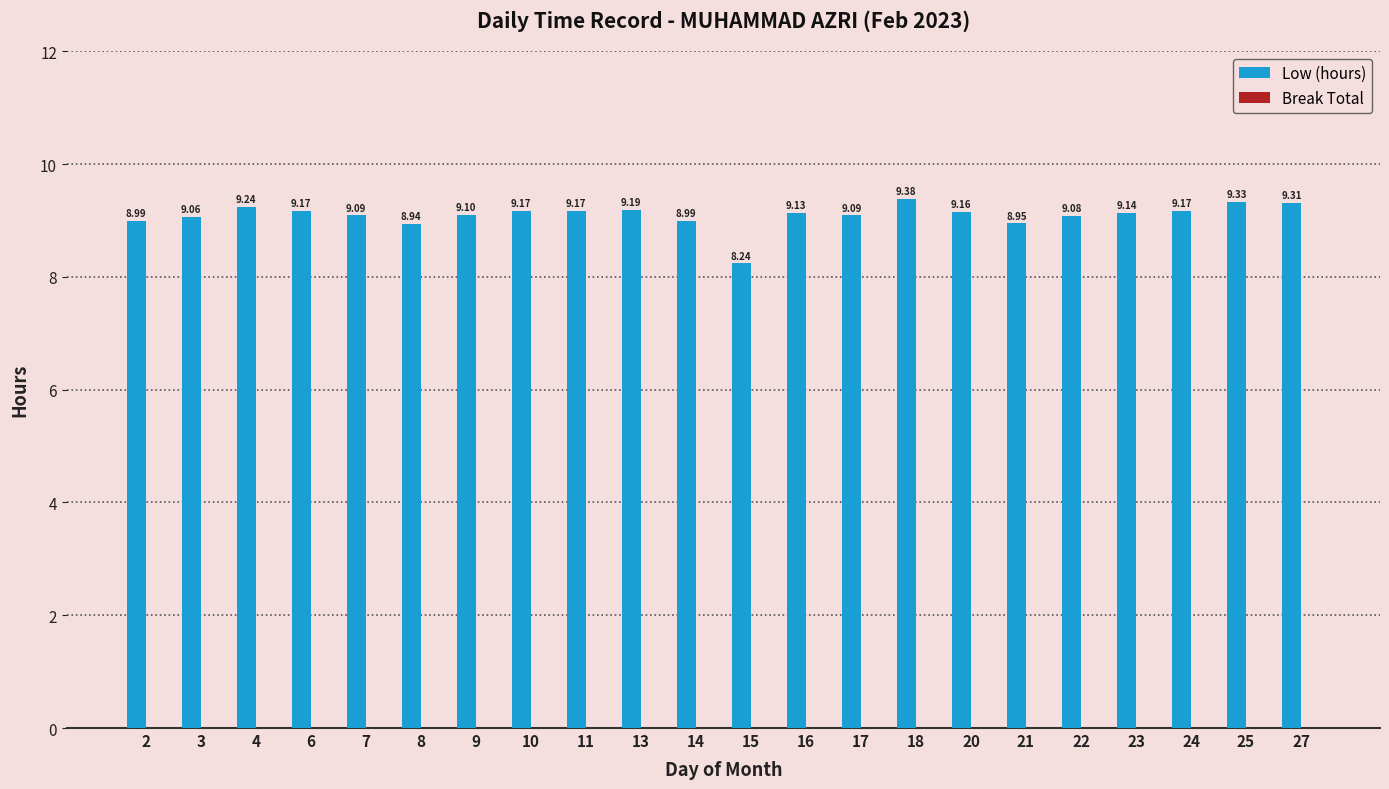

Which has a higher value, 14 or 7?

7